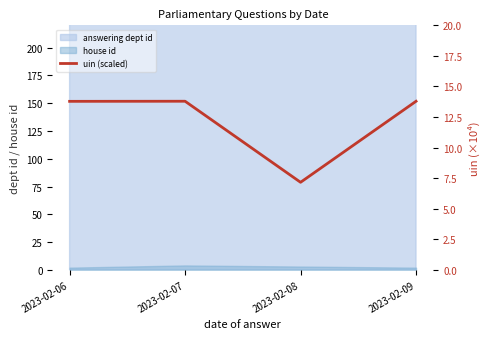

At which category does the data reach its first local valley?

2023-02-08